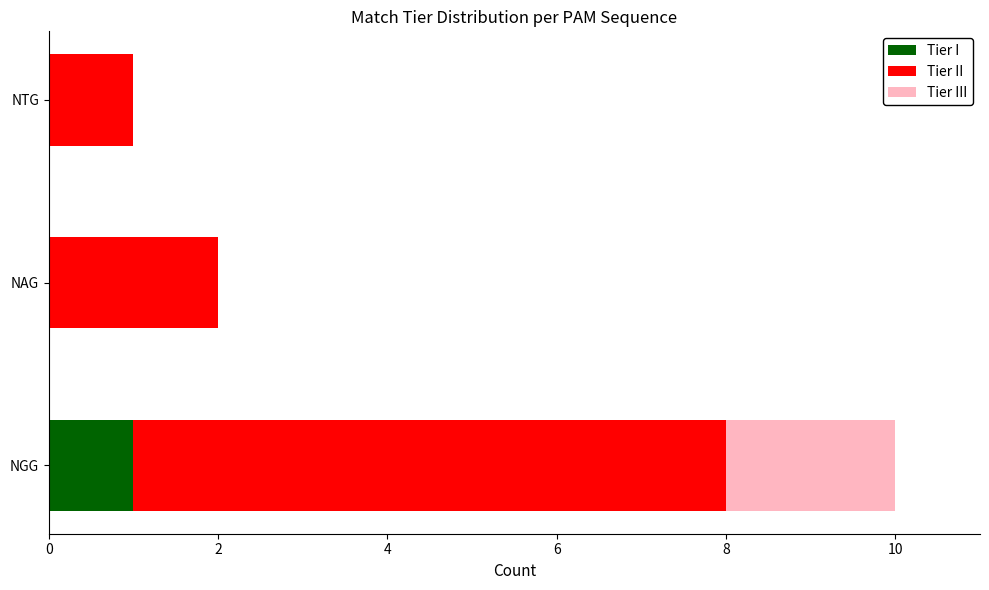

True or false: Tier I has a value of 0 at NAG.

True